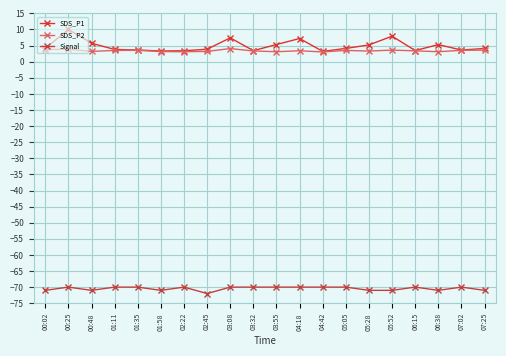

Which series has the widest spread of values?

SDS_P1